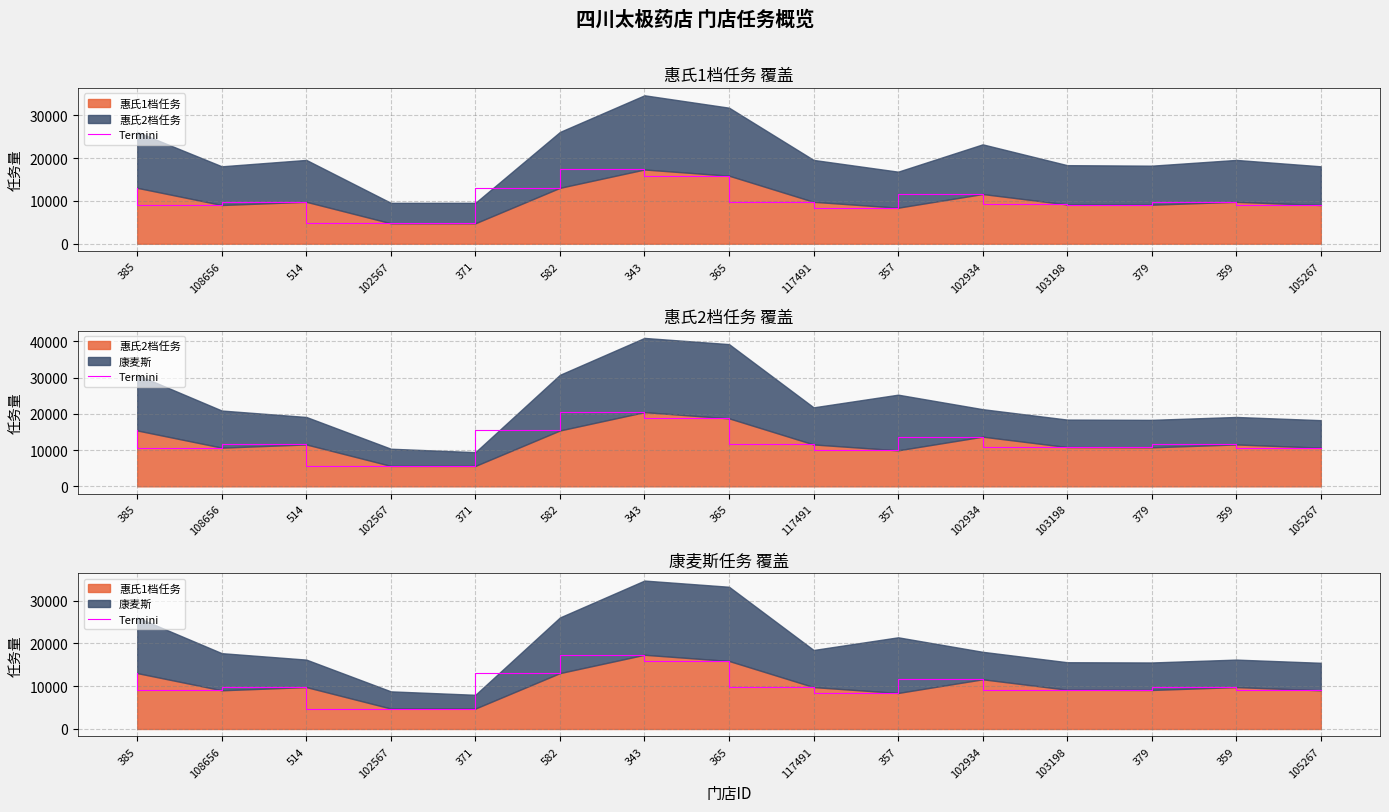

Approximately how many times larger is the value at 514 compared to 379?

1.1